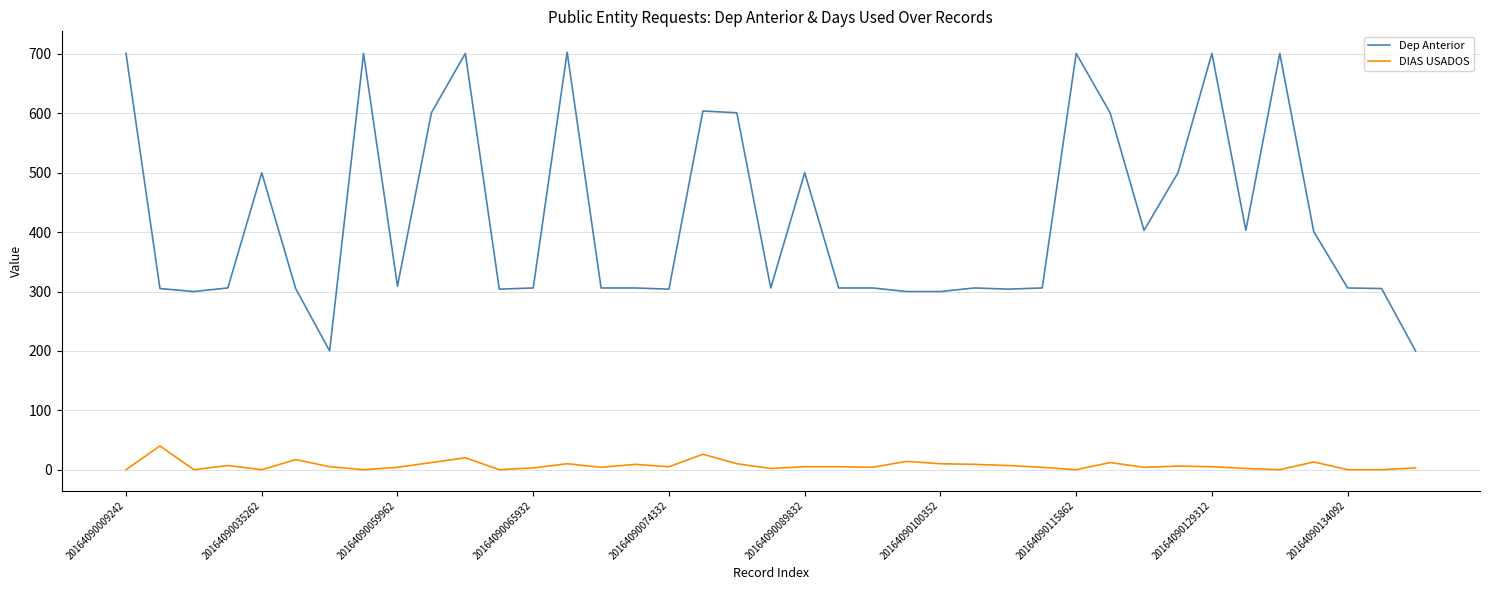

What are all the series names shown in the legend?

Dep Anterior, DIAS USADOS